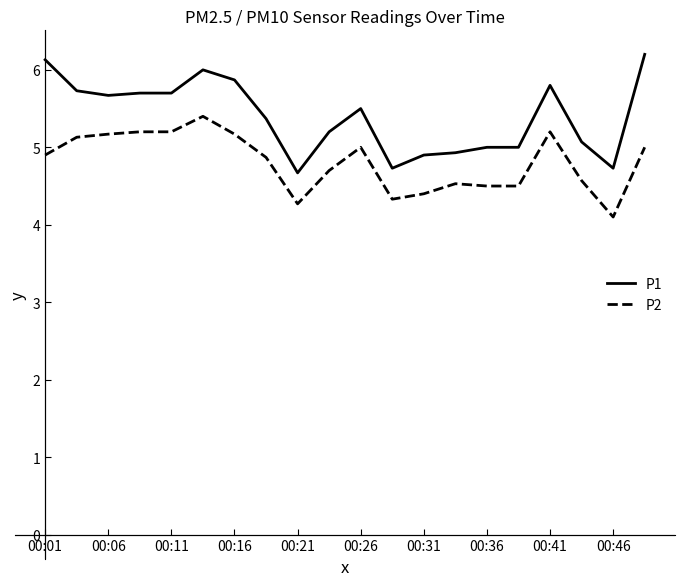

Which series has the largest range (max minus min)?

P1